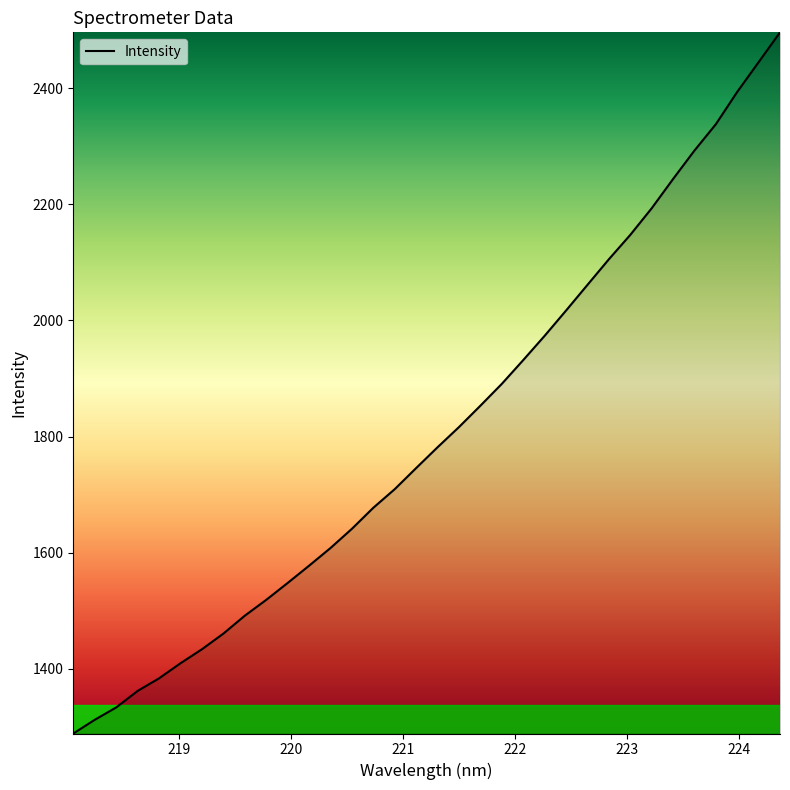

What is the maximum value shown in the chart?

2496.0